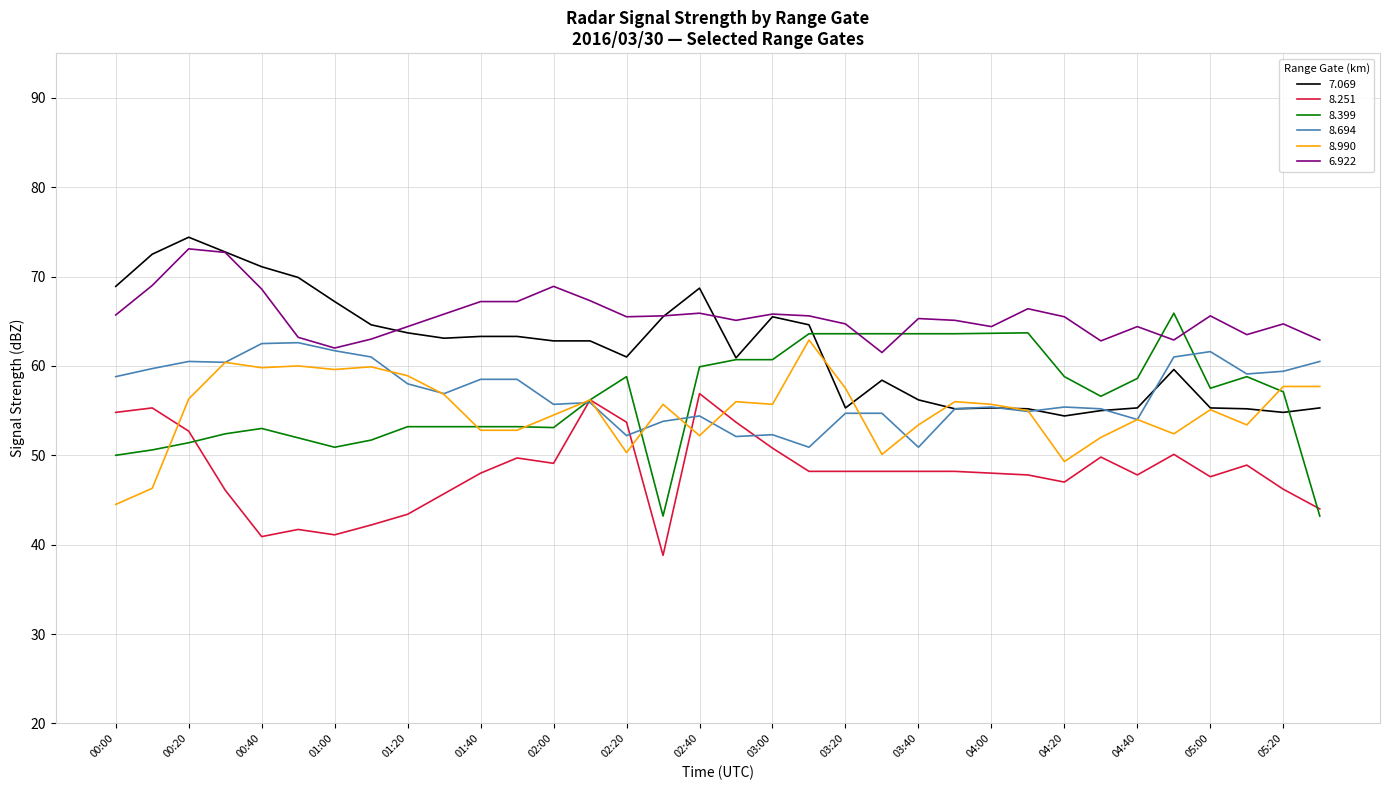

How many times do 8.990 and 8.694 cross each other?

10